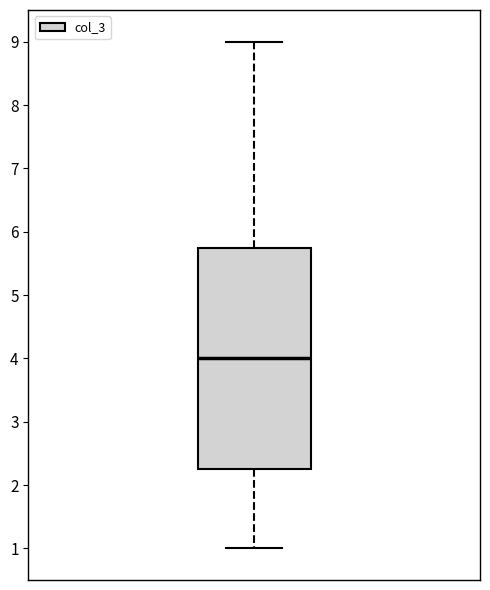

Where does the upper whisker of the box end on the y-axis? The values are not printed on the chart, so give them approximately, as read against the axis.

9.0